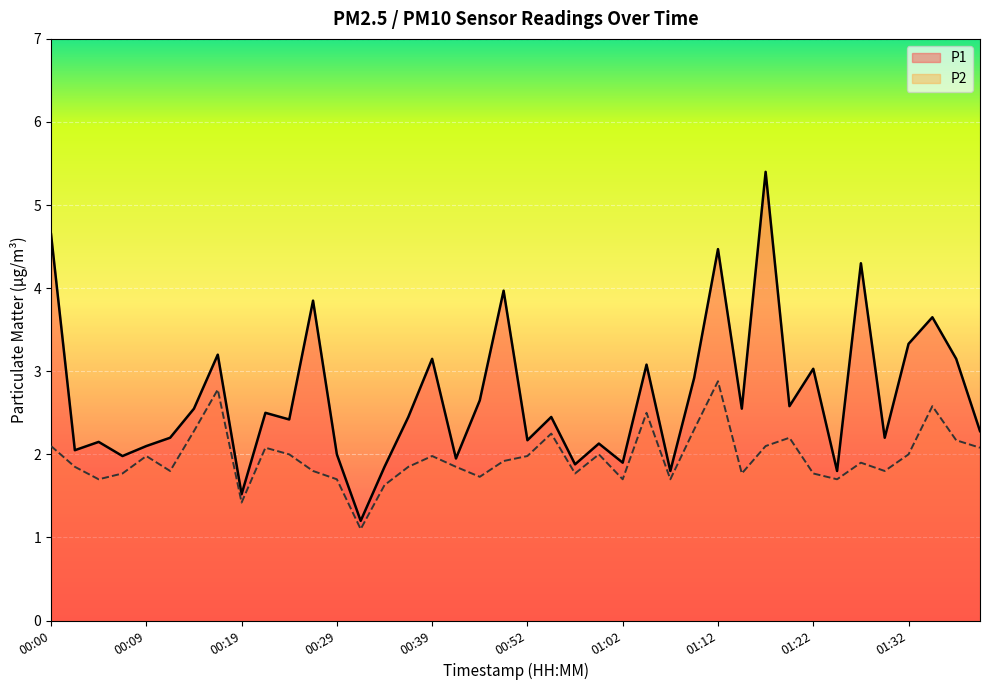

What is the maximum value shown in the chart?

5.4